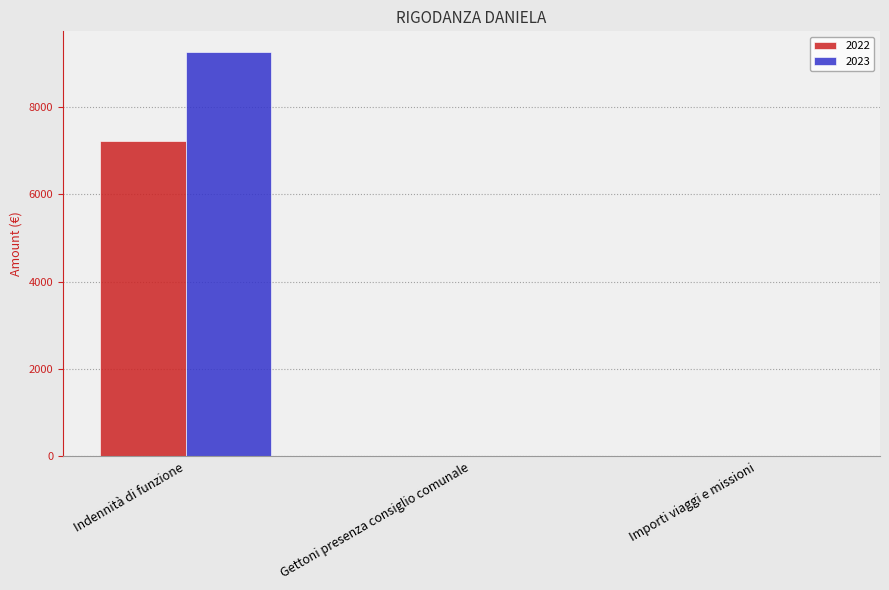

Between Indennità di funzione and Importi viaggi e missioni, which series saw the biggest shift?

2023